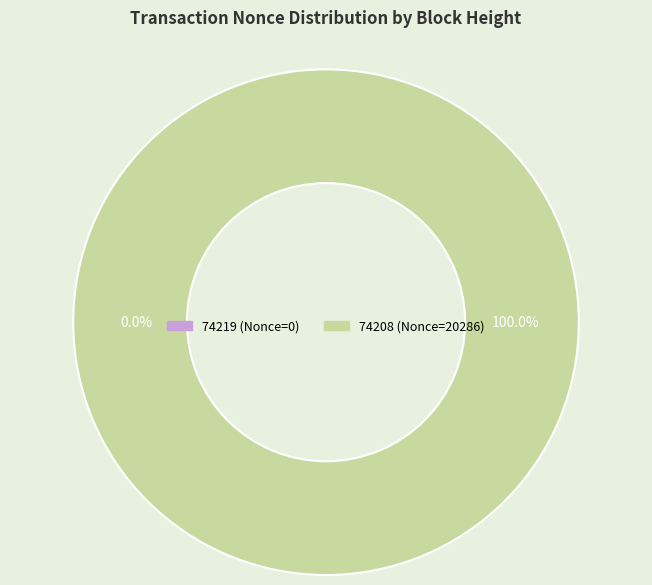

Is it true that 74208 is 100% of the pie?

True